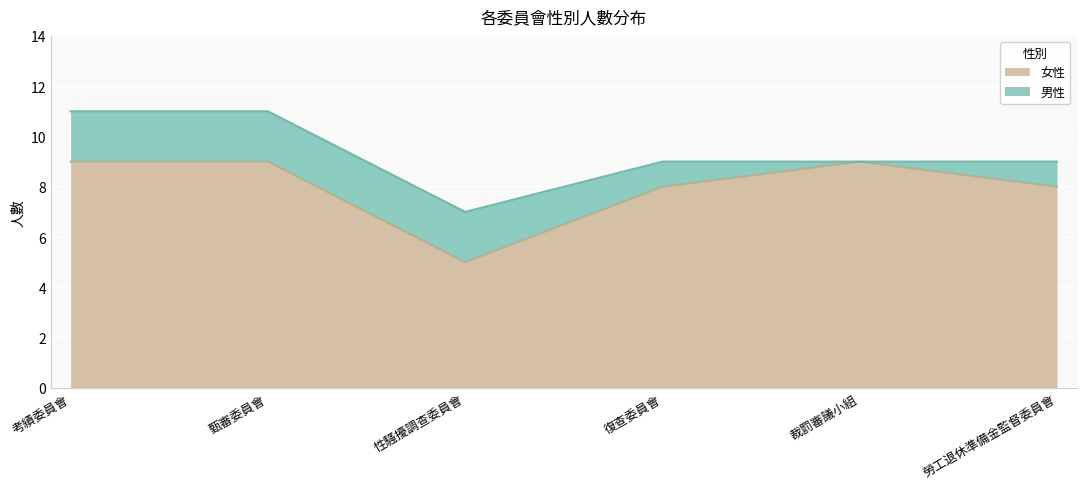

Which label corresponds to the largest value in the chart?

考績委員會